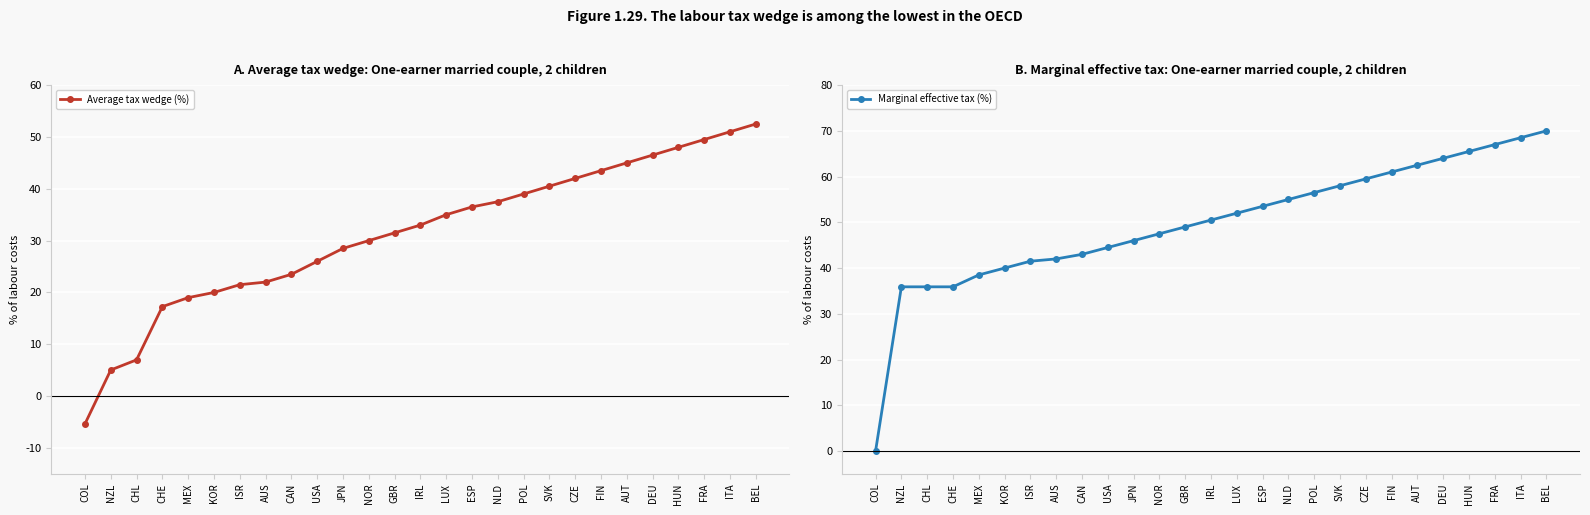

What is the value of the Average tax wedge (%) point at the 12th from the left?

30.0